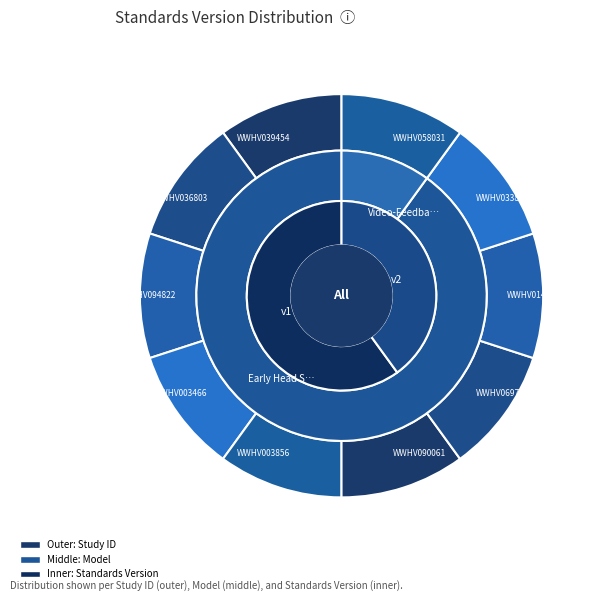

True or false: WWHV003856 accounts for 1% of the total.

False